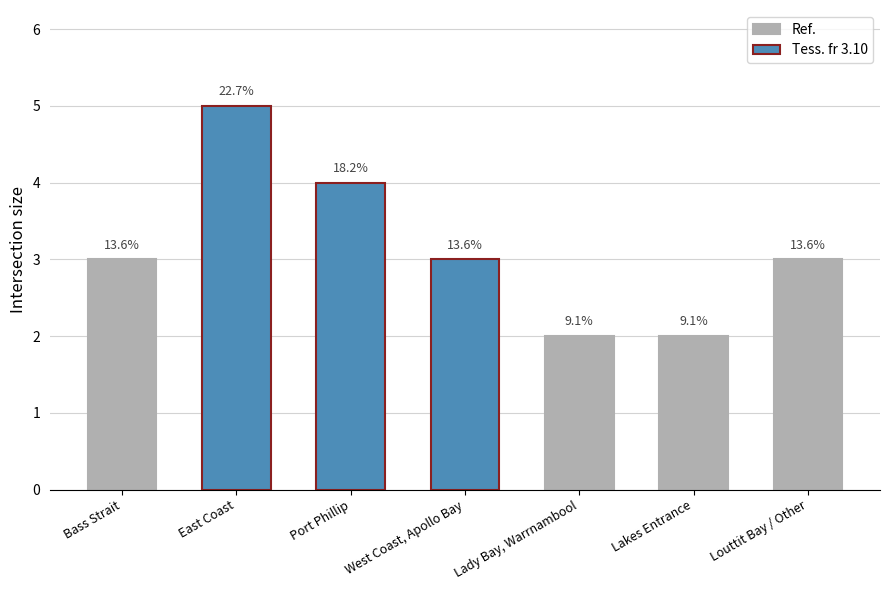

At which label is the value closest to 3?

Bass Strait